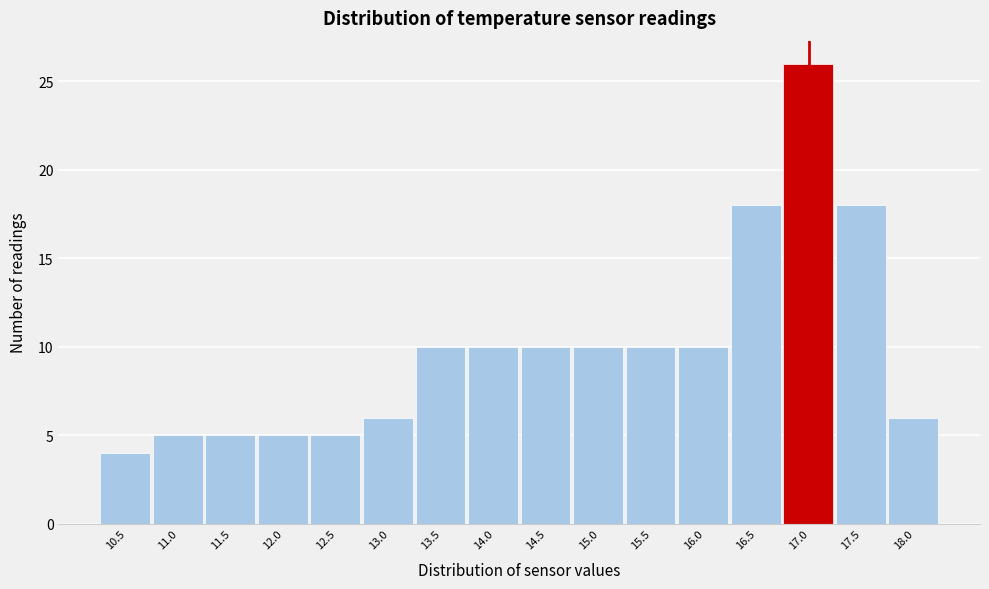

Reading right to left, extract all data points from this chart.

18.0=6	17.5=18	17.0=26	16.5=18	16.0=10	15.5=10	15.0=10	14.5=10	14.0=10	13.5=10	13.0=6	12.5=5	12.0=5	11.5=5	11.0=5	10.5=4